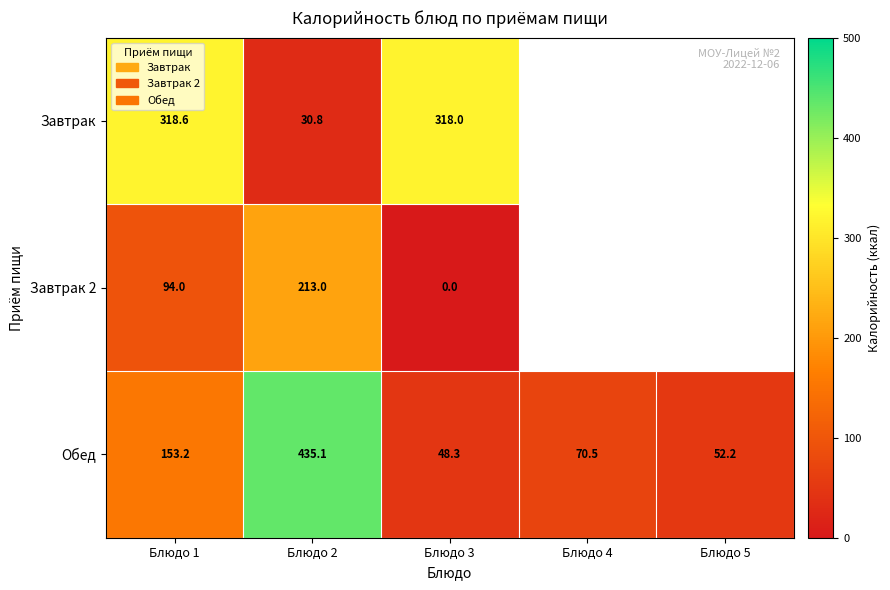

The value of Завтрак at Блюдо 1 is 104.1. True or false?

False